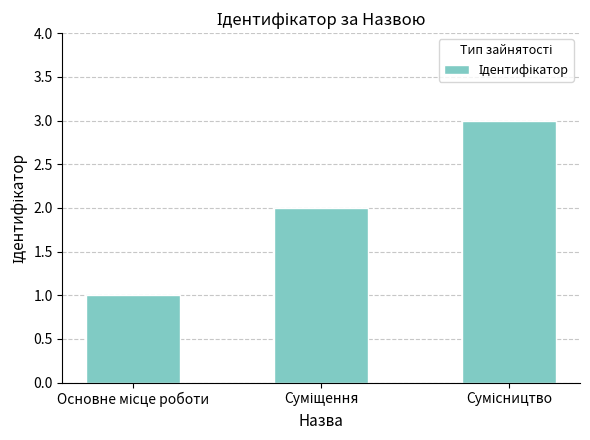

What is the sum of all values?

6